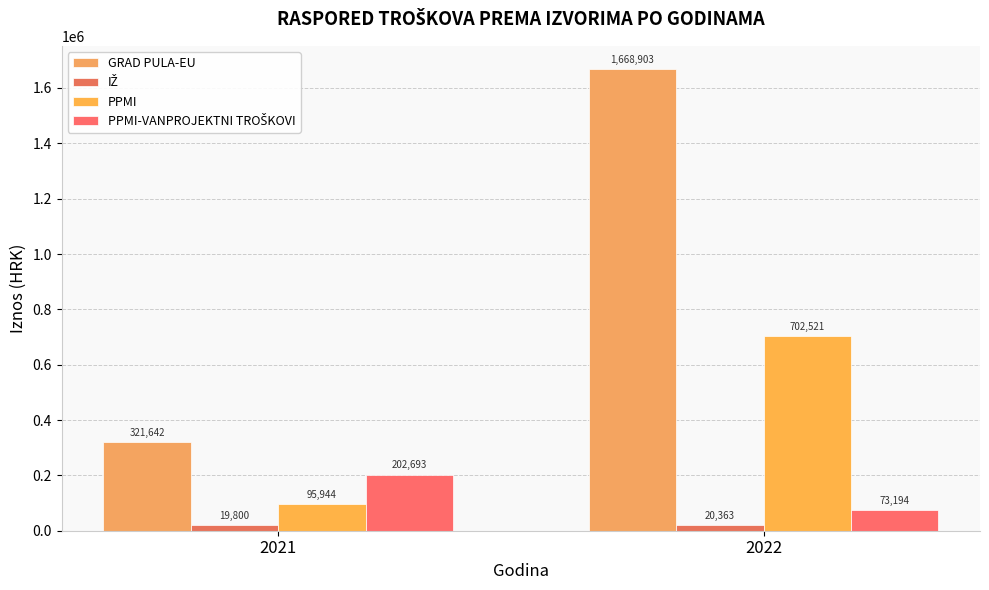

Where is GRAD PULA-EU nearest to the value 995272?

2021